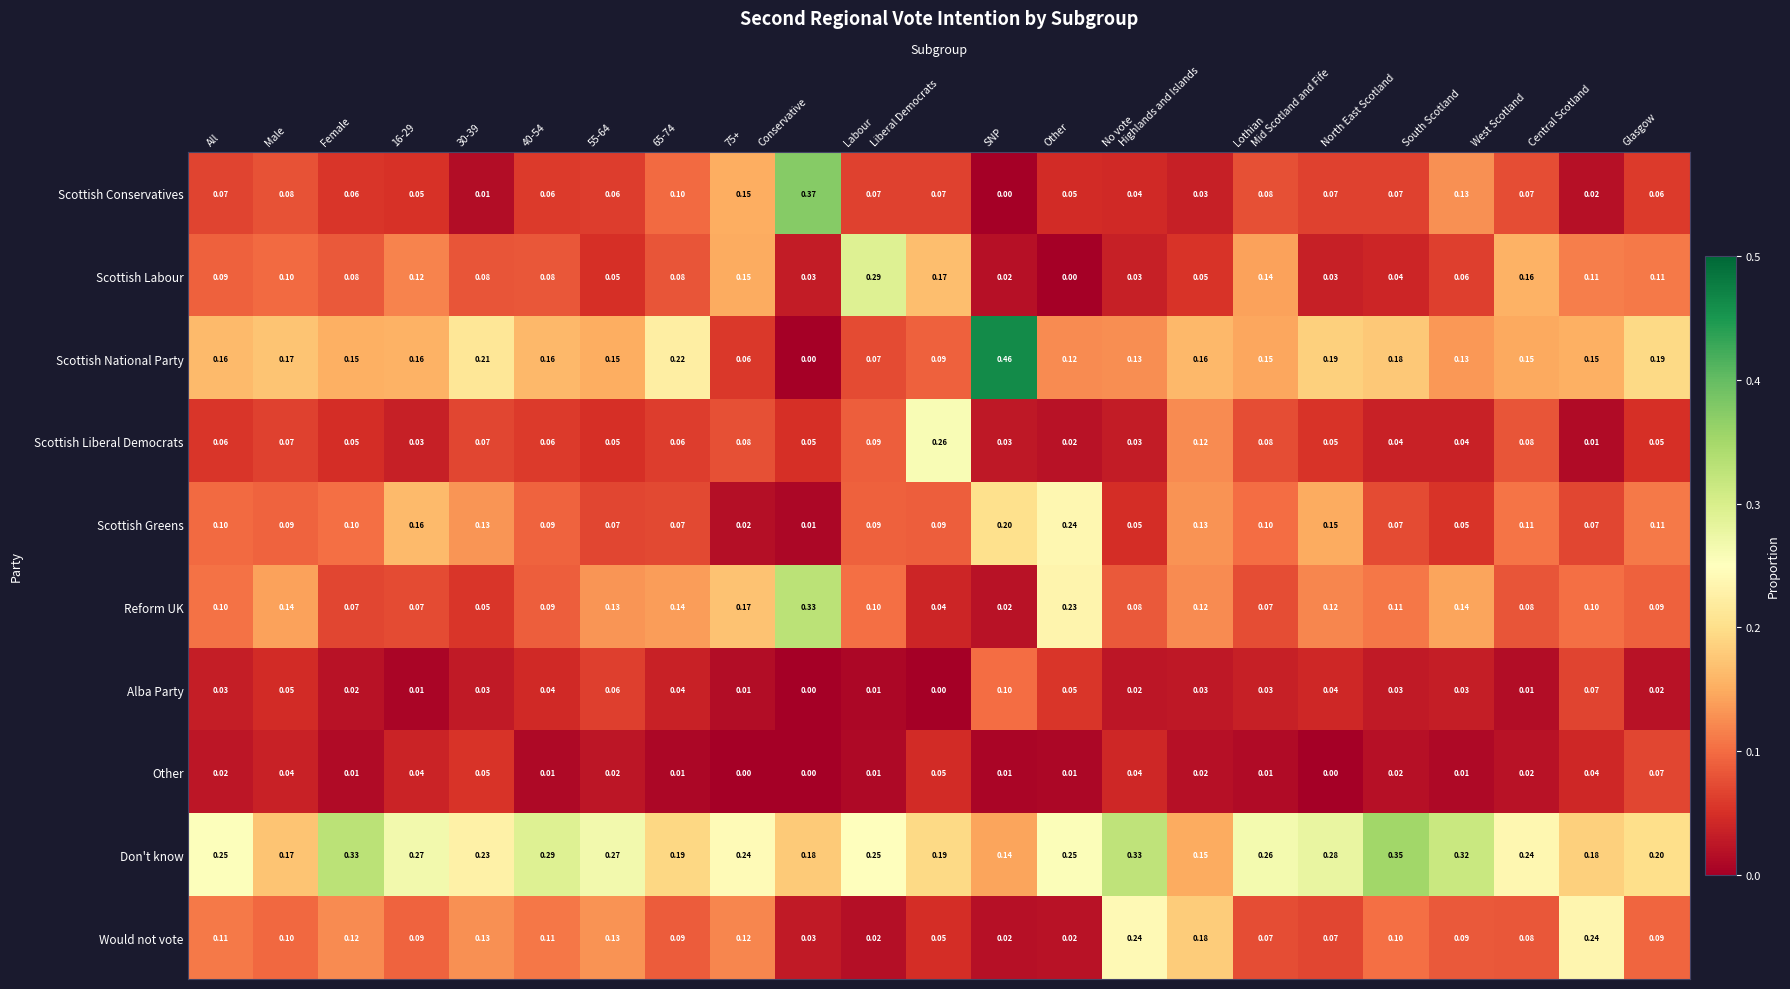

Which label corresponds to the largest value in the chart?

SNP